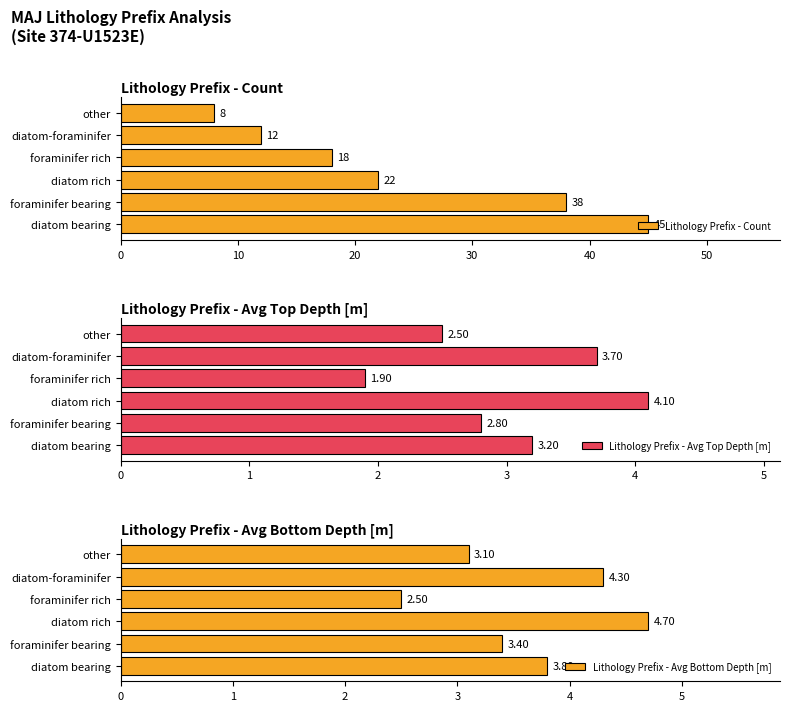

What is the difference between the maximum and minimum values in the Lithology Prefix - Count series?

37